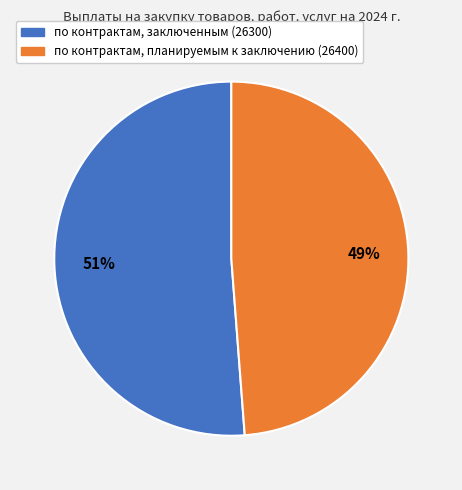

To the nearest percent, what is the average slice percentage?

50%